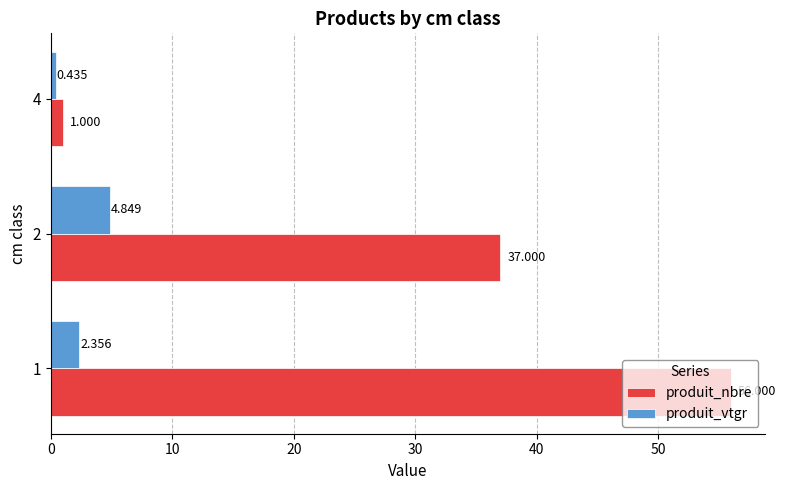

What is the maximum value shown in the chart?

56.0